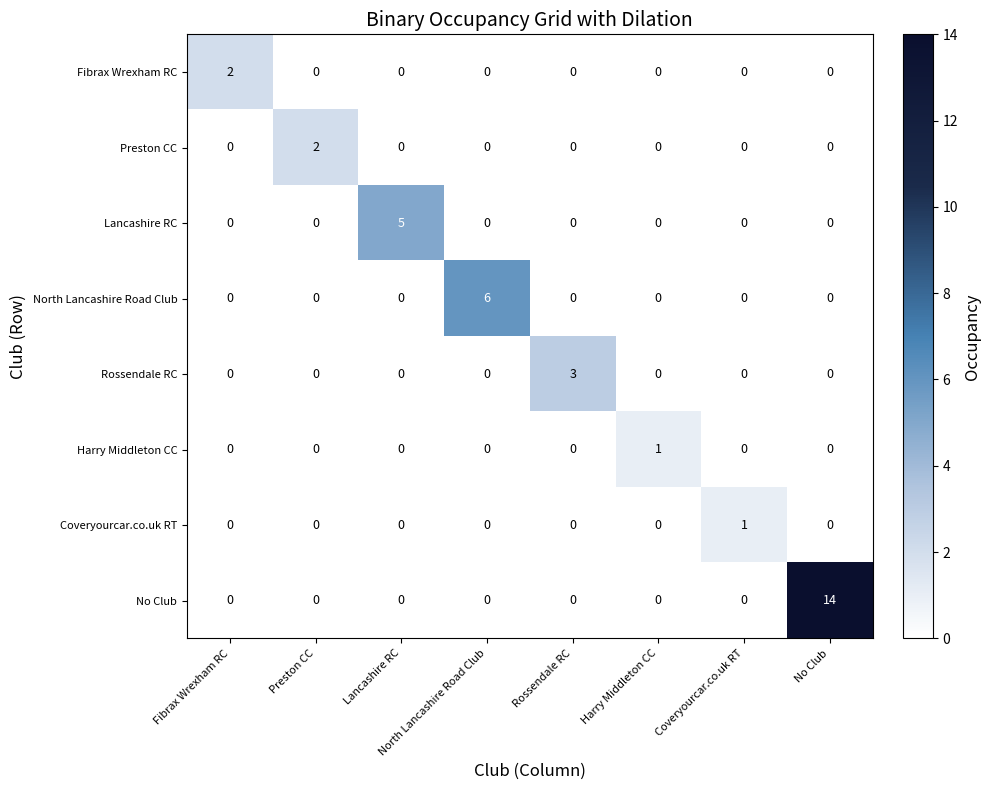

Count the North Lancashire Road Club values in the range 0 to 1.

7